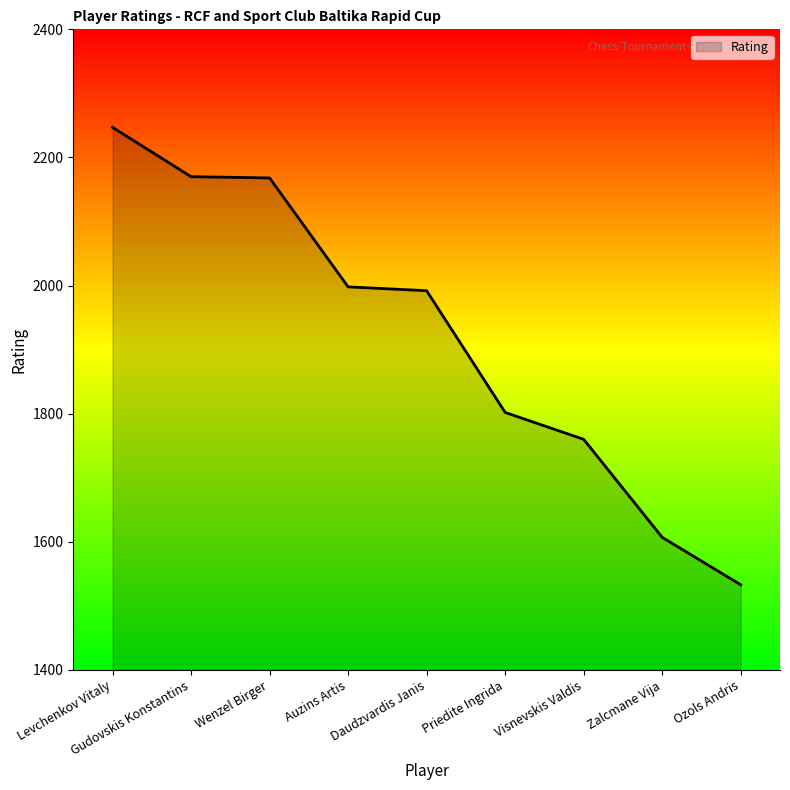

Approximately how many times larger is the value at Visnevskis Valdis compared to Zalcmane Vija?

1.1